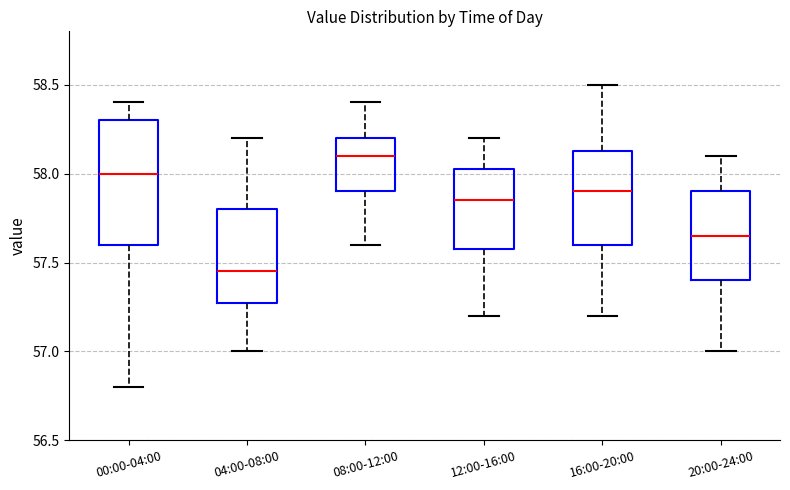

Where does the median line of the box for 00:00-04:00 sit on the y-axis? The values are not printed on the chart, so give them approximately, as read against the axis.

58.00